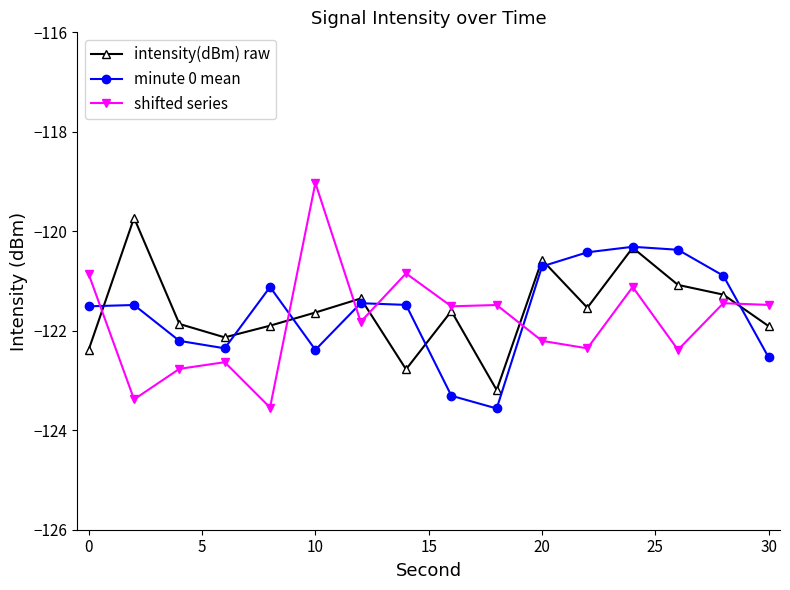

Which series has the widest spread of values?

shifted series